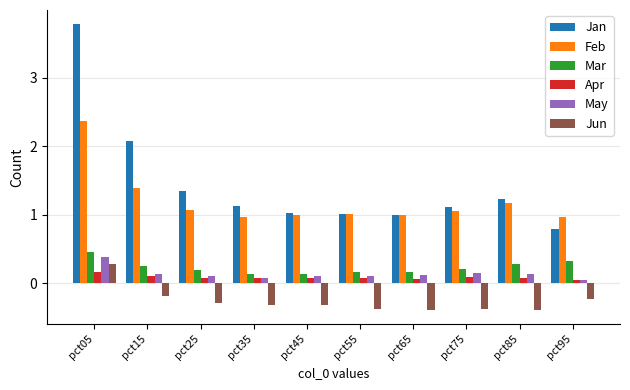

Which series has the widest spread of values?

Jan